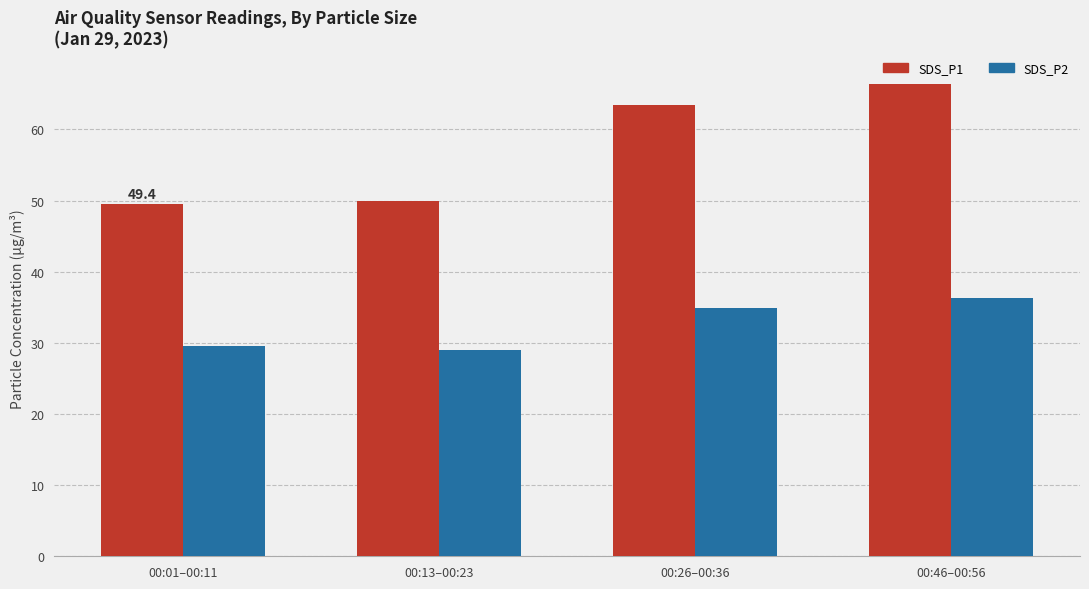

Reading left to right, extract all data points from this chart.

SDS_P1: 00:01–00:11=49.4	00:13–00:23=49.9	00:26–00:36=63.4	00:46–00:56=66.3
SDS_P2: 00:01–00:11=29.6	00:13–00:23=29.0	00:26–00:36=34.9	00:46–00:56=36.3